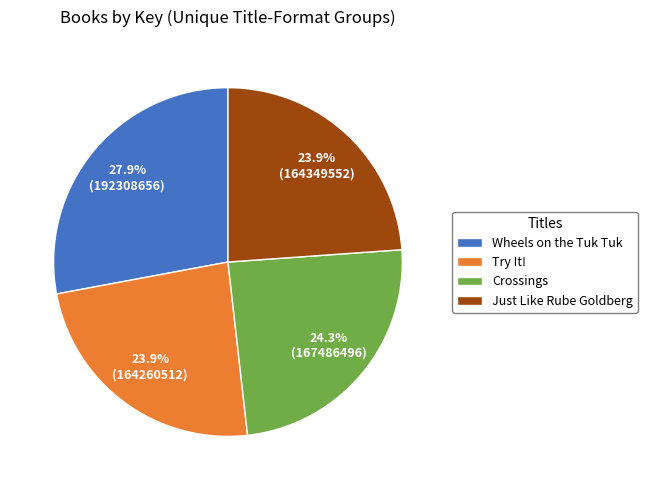

What is the largest slice in the pie chart?

Wheels on the Tuk Tuk